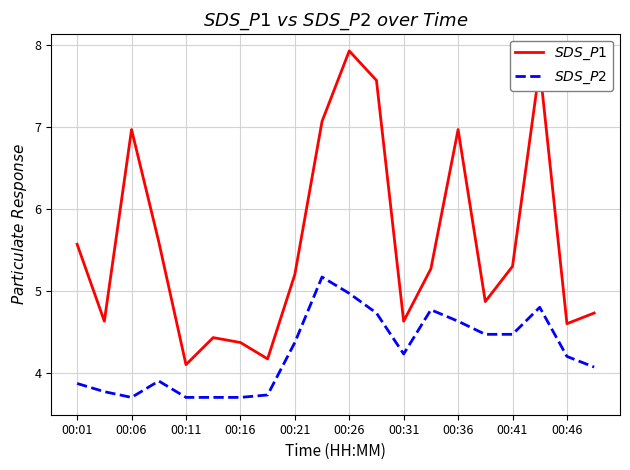

Which series has the largest total across all categories?

$SDS\_P1$